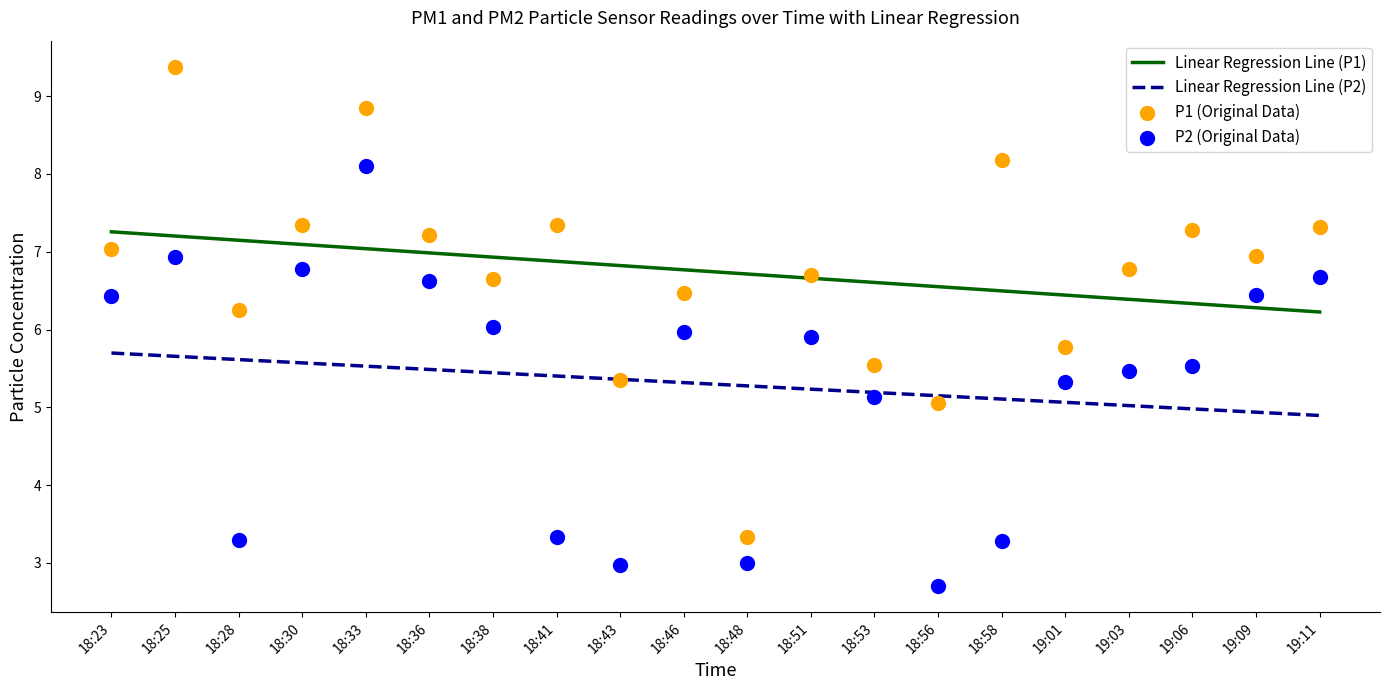

Which series reaches the maximum Y coordinate?

P1